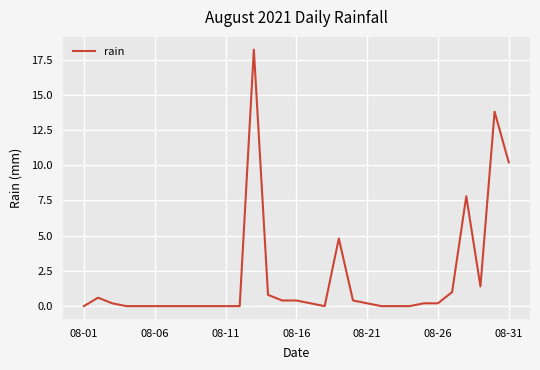

True or false: the data has more than 1 interior local peaks.

True